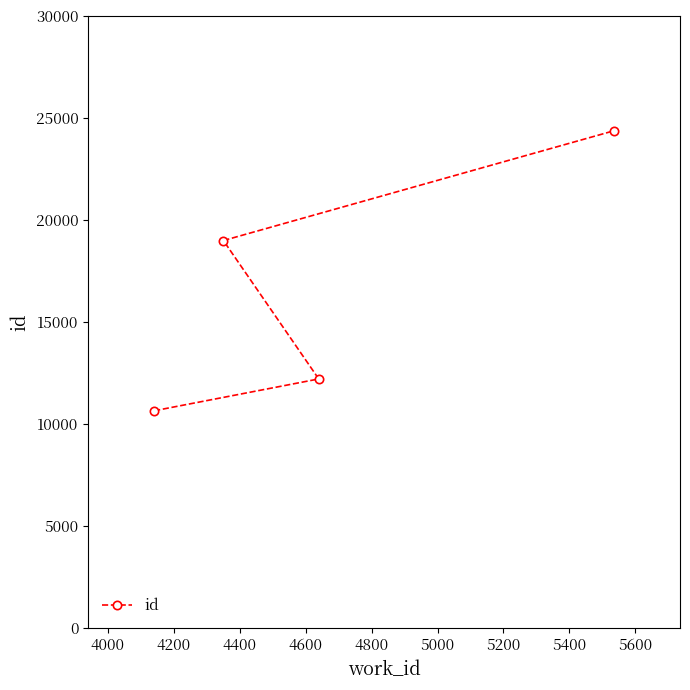

Count the number of data series in this chart.

1